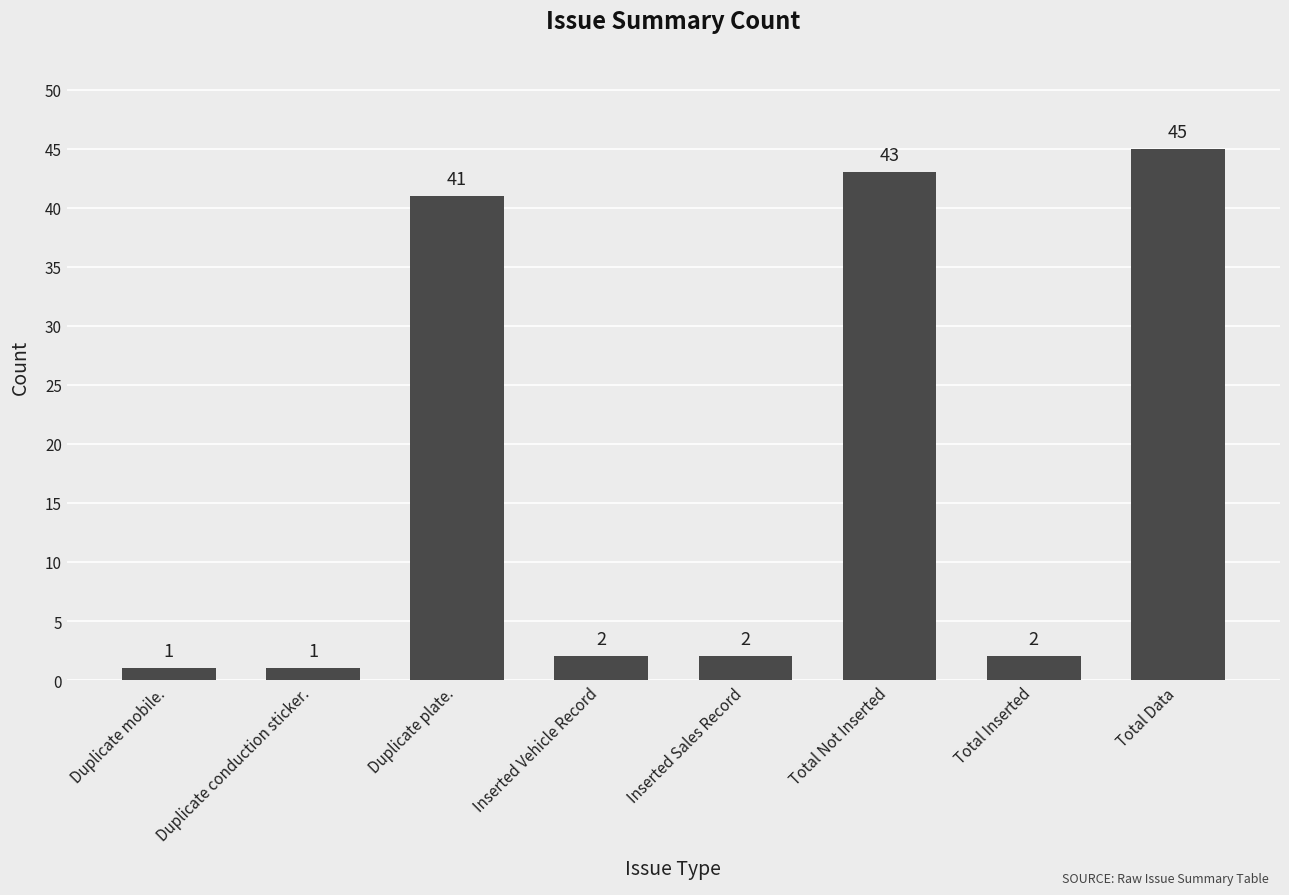

What is the value of the 8th bar from the left?

45